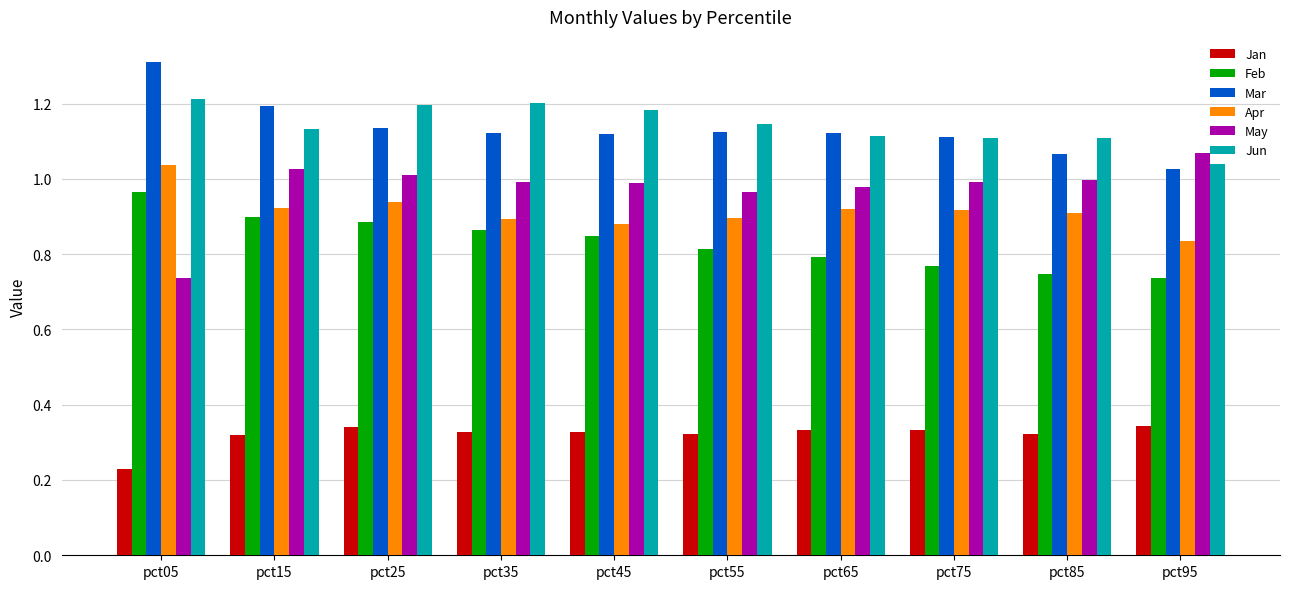

Between pct05 and pct65, which series saw the biggest shift?

May